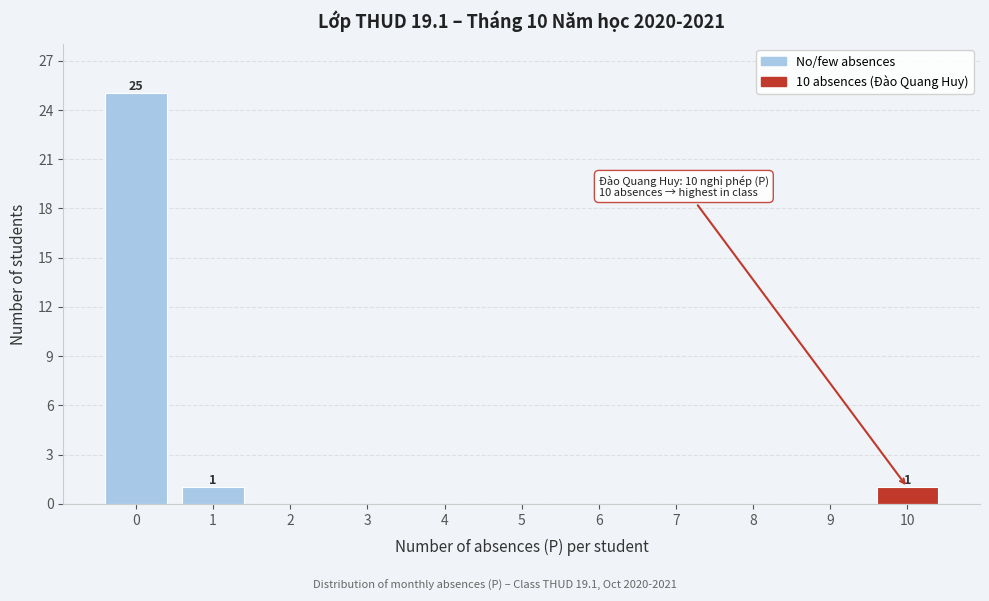

Reading left to right, list all the values displayed in this chart.

0=25	1=1	2=0	3=0	4=0	5=0	6=0	7=0	8=0	9=0	10=1